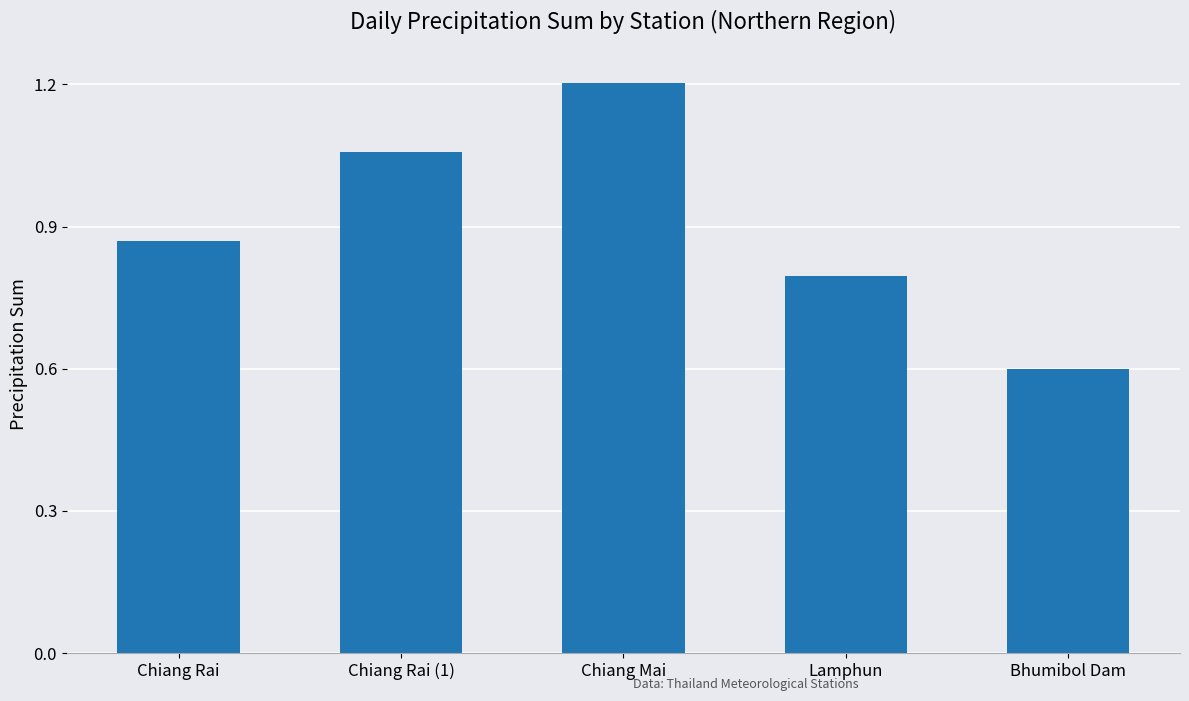

What is the approximate value at Chiang Mai?

1.2